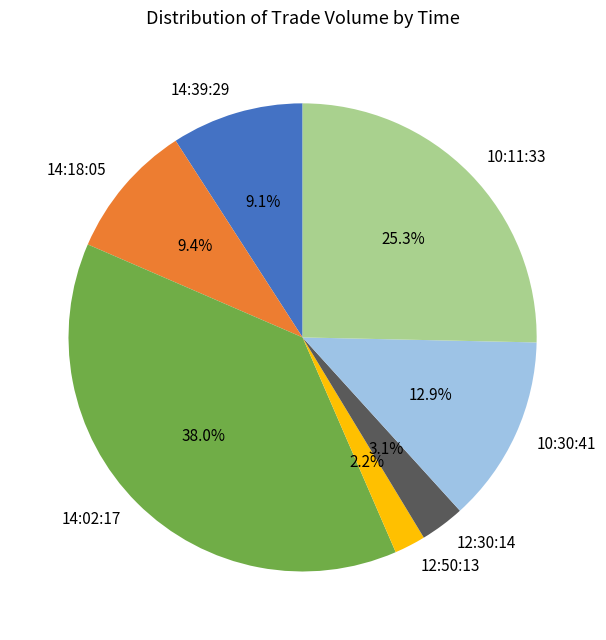

True or false: 10:11:33 accounts for 20% of the total.

False